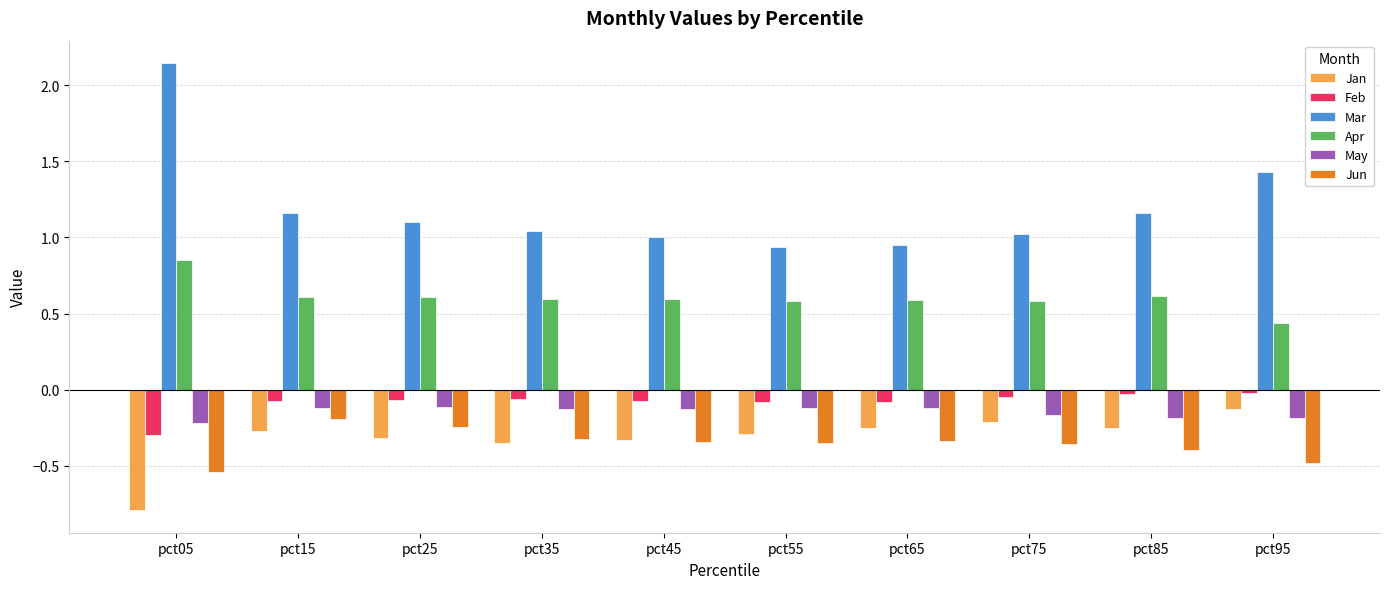

Which series has the largest range (max minus min)?

Mar